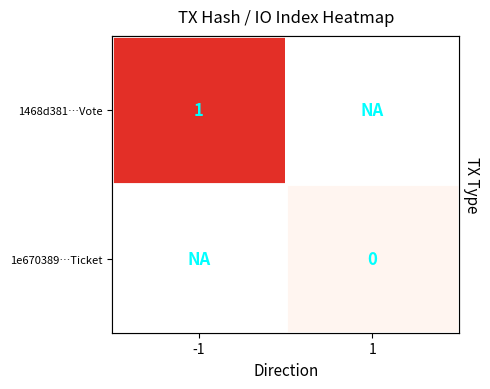

At which label does 1e670389…Ticket reach its minimum?

-1